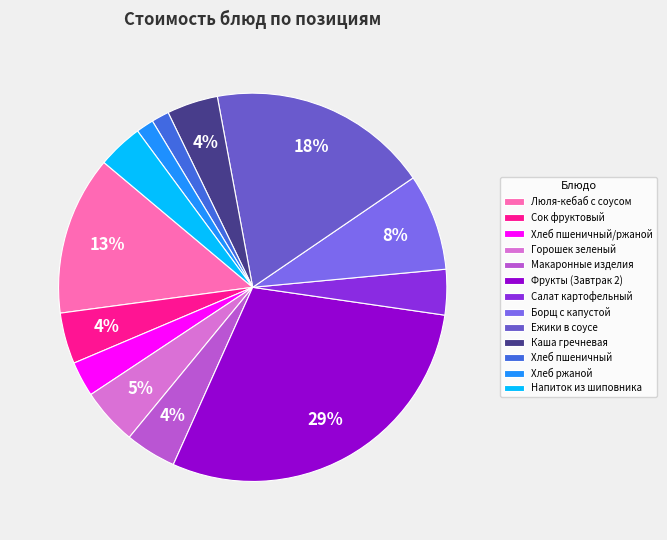

To the nearest percent, what is the average slice percentage?

8%